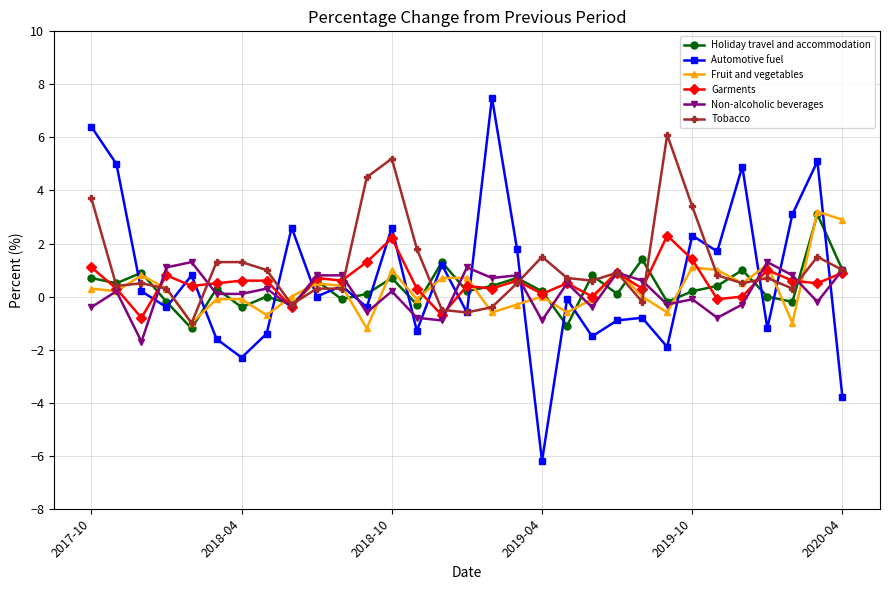

What is the minimum value shown in the chart?

-6.2